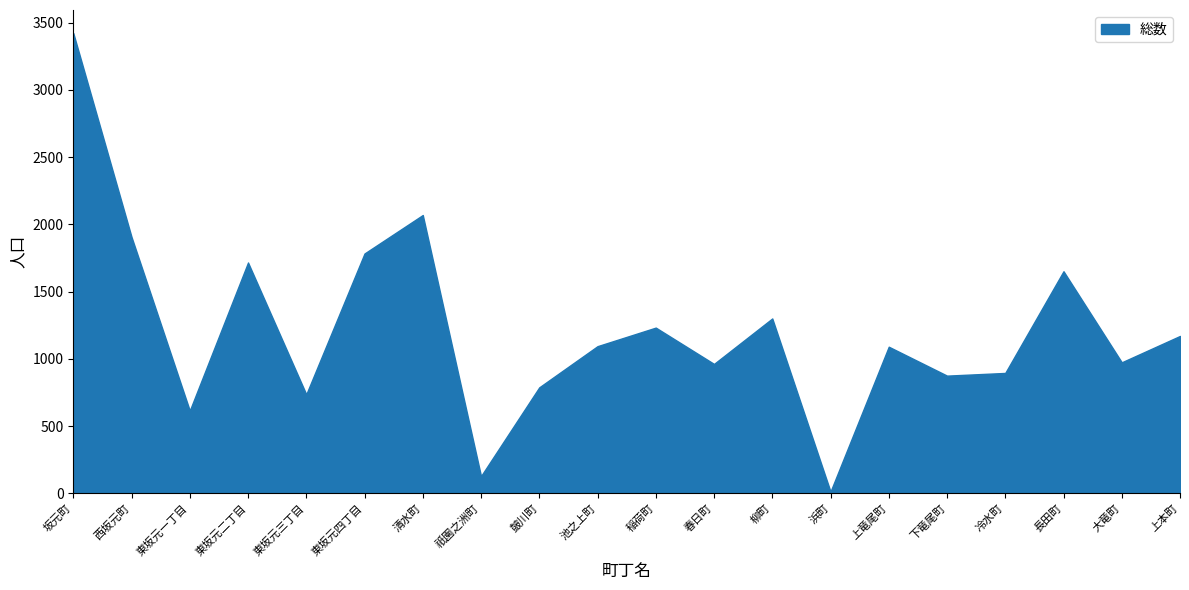

What is the approximate value at 東坂元三丁目?

736